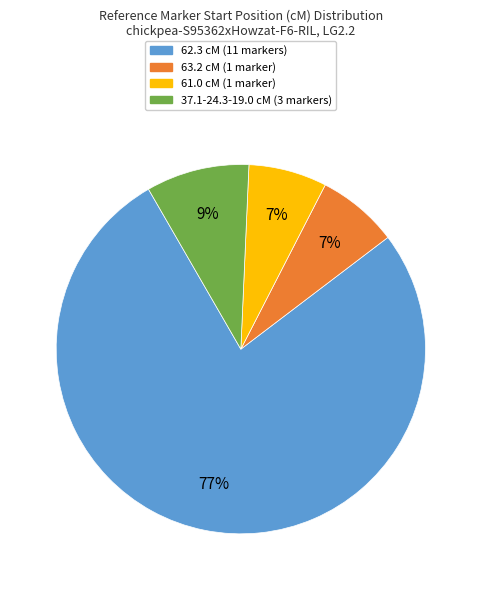

To the nearest percent, what is the average slice percentage?

25%